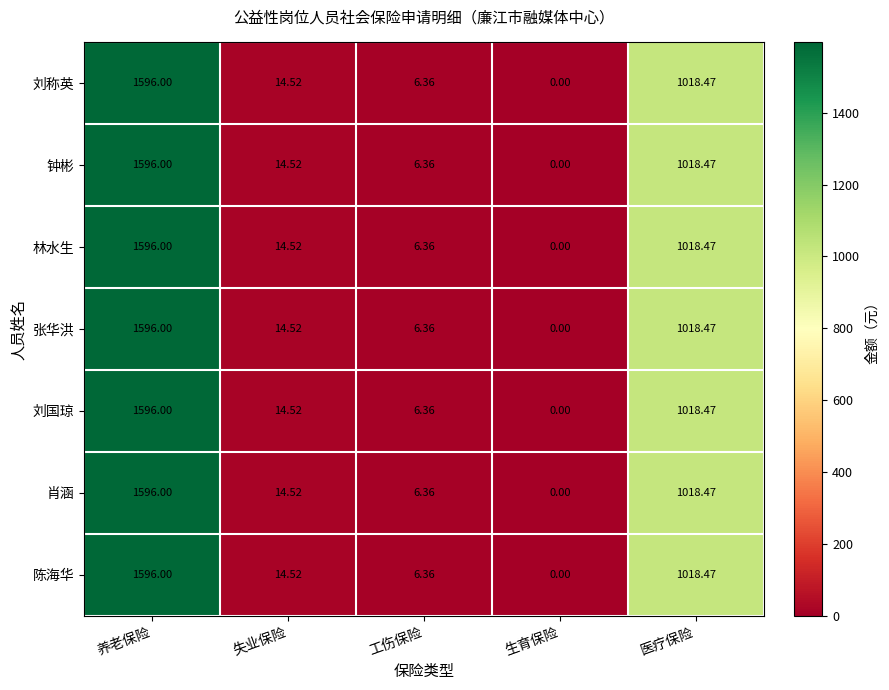

Rank the categories by 张华洪 value from lowest to highest.

生育保险, 工伤保险, 失业保险, 医疗保险, 养老保险